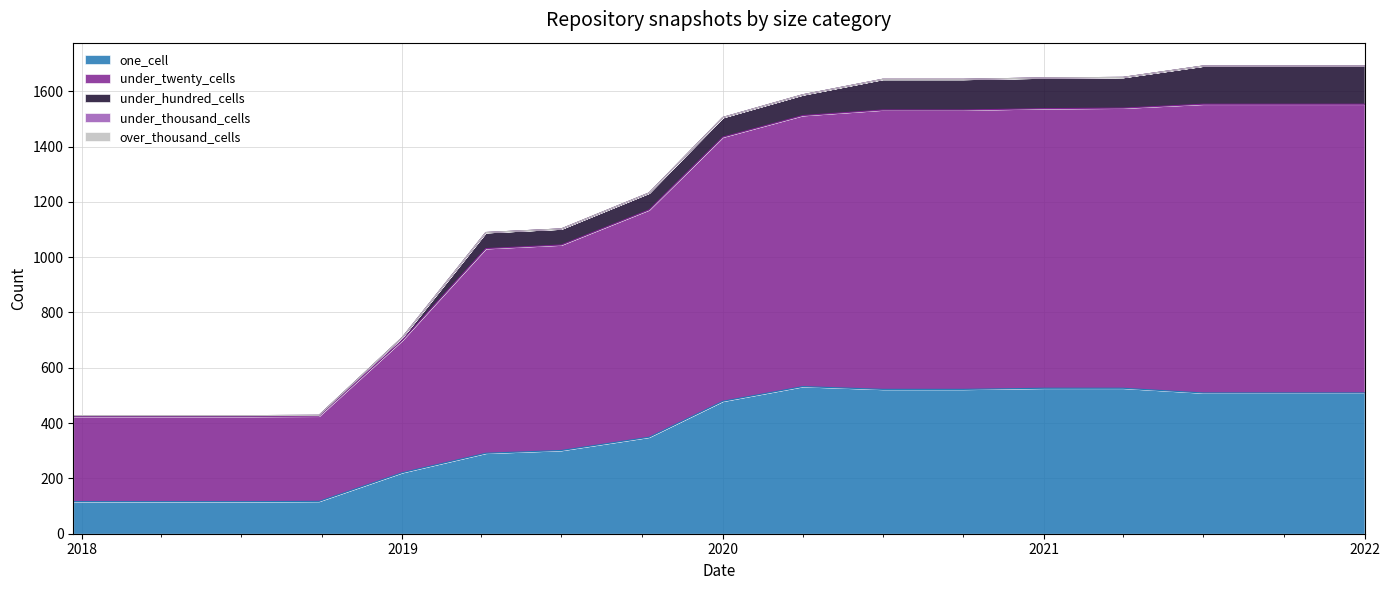

True or false: under_hundred_cells and under_twenty_cells intersect in this chart.

False